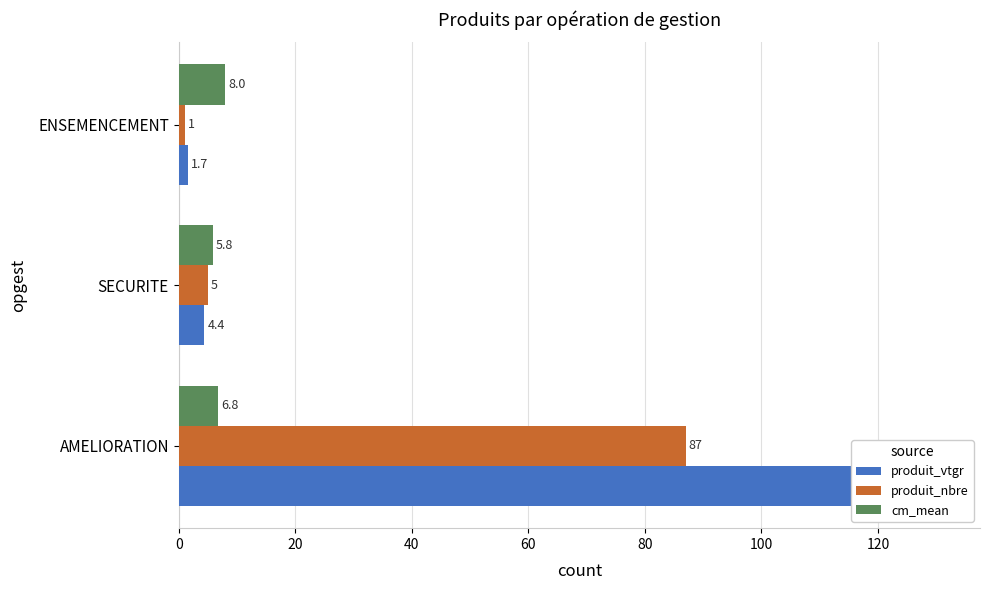

How many values in the produit_nbre series are below 5?

1